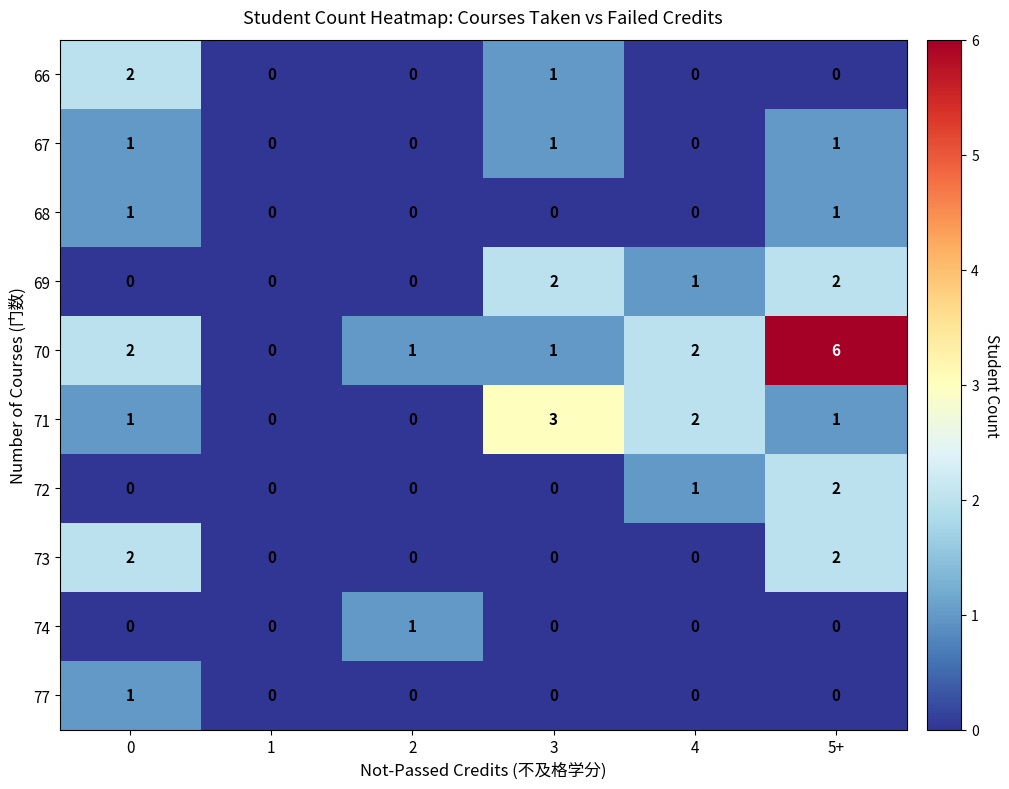

Is it true that 69 equals 0 at 0?

True